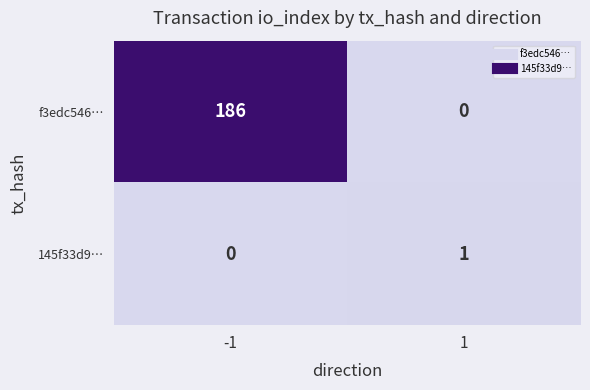

What is the total value across all series at -1?

186